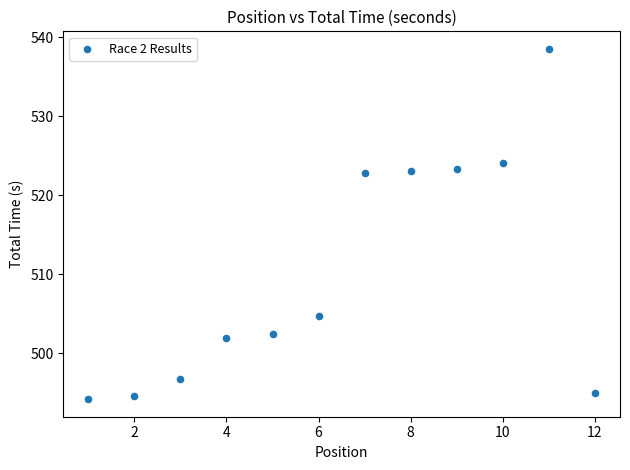

What is the range of Y values (max minus min)?

44.3